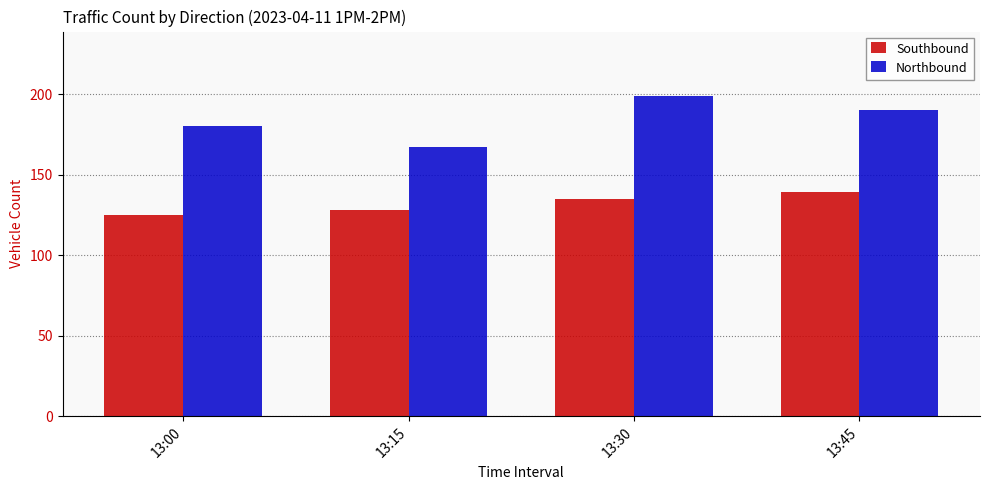

What value does the Northbound series have at 13:00, to the nearest 10?

180